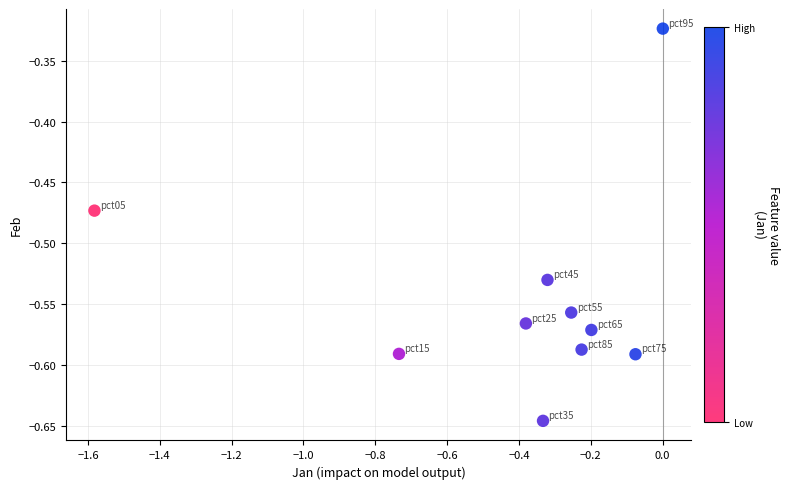

What is the range of X values (max minus min)?

1.6